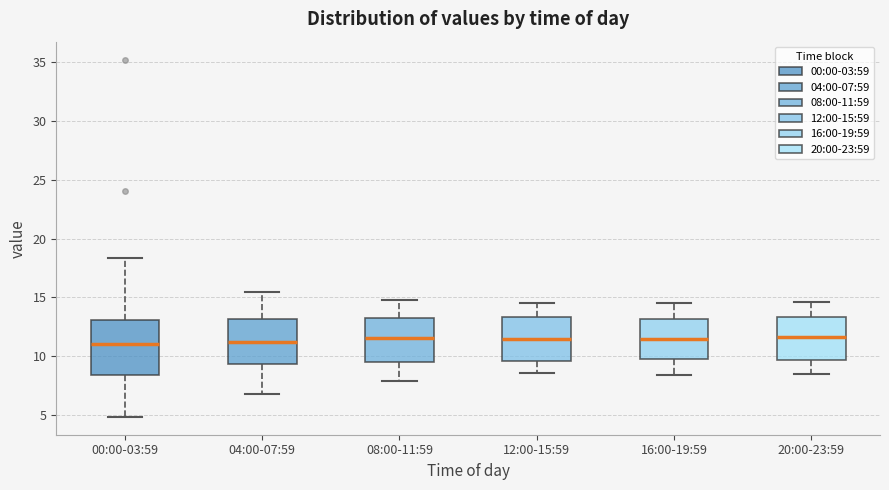

Which box is the tallest, from its lower edge to its upper edge?

00:00-03:59